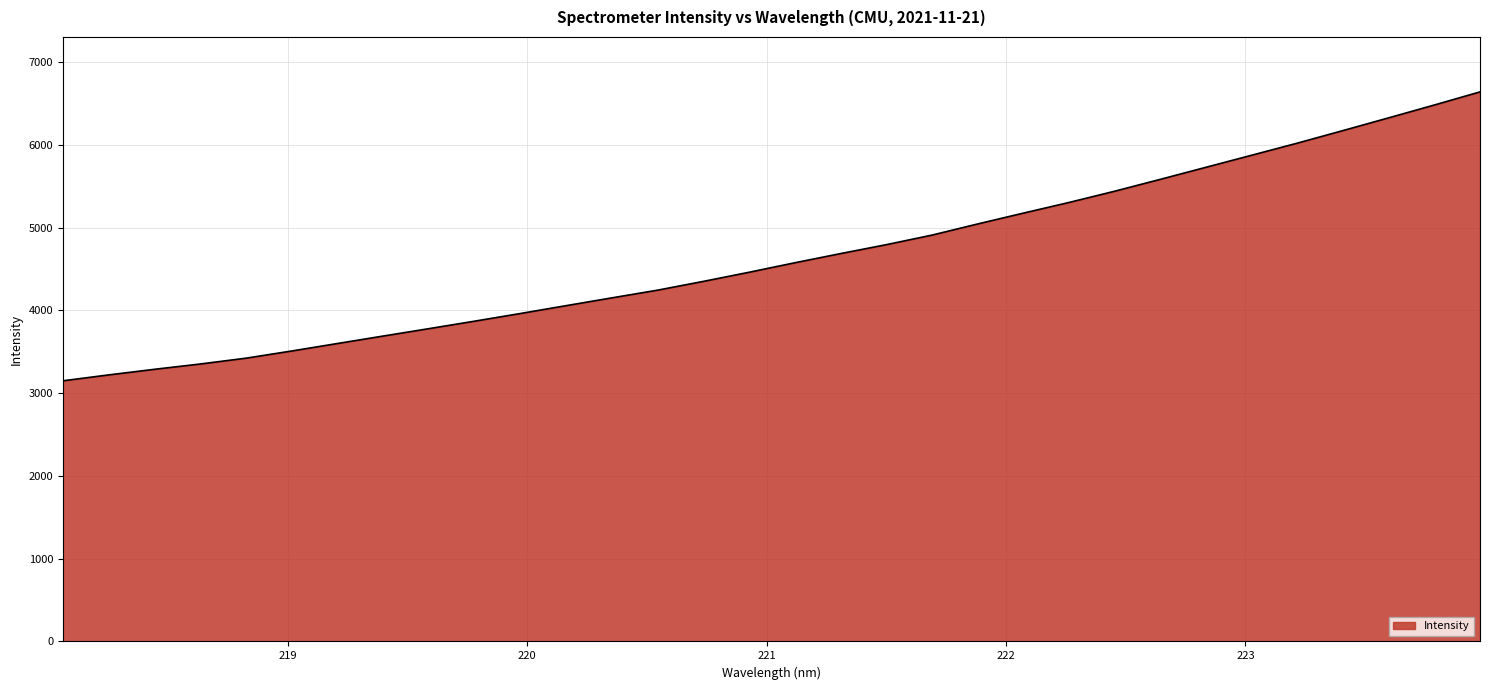

What is the smallest value displayed?

3149.0